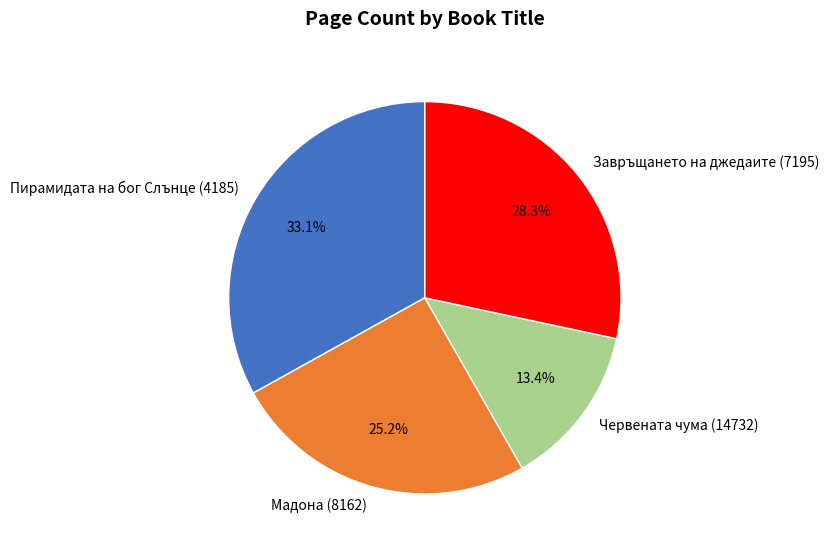

What is the ratio of the value at Червената чума (14732) to the value at Пирамидата на бог Слънце (4185)?

0.4